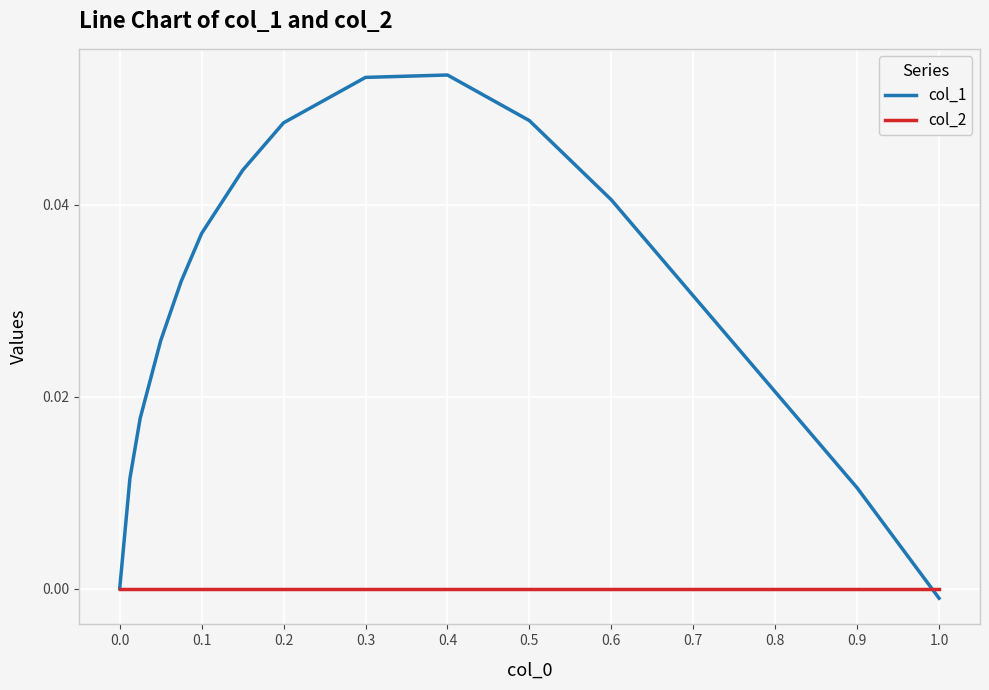

Rank the series by their maximum value, from highest to lowest.

col_1, col_2